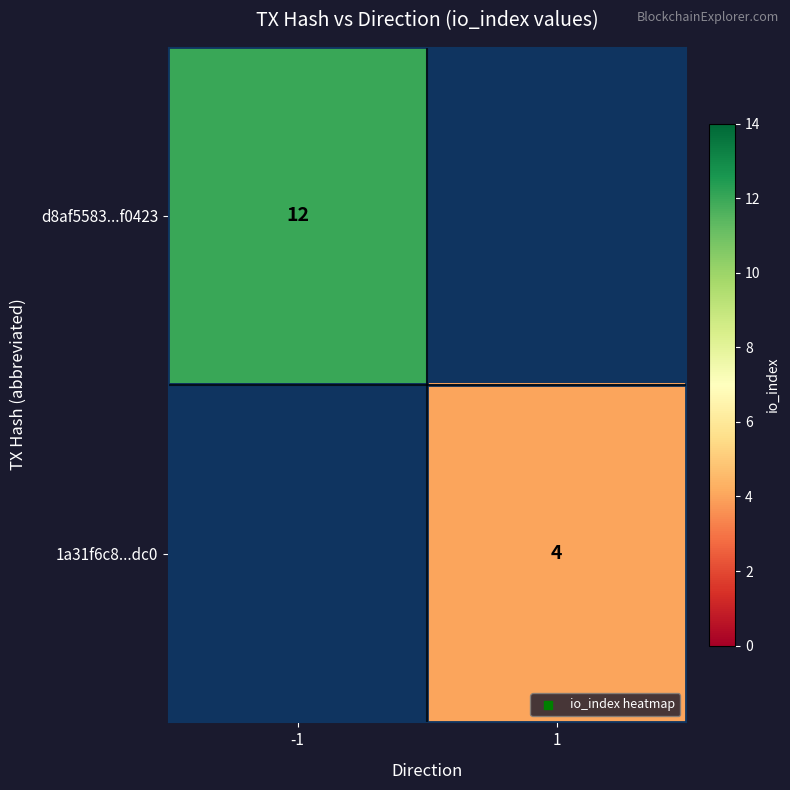

At which category does the chart reach its minimum across all series?

1